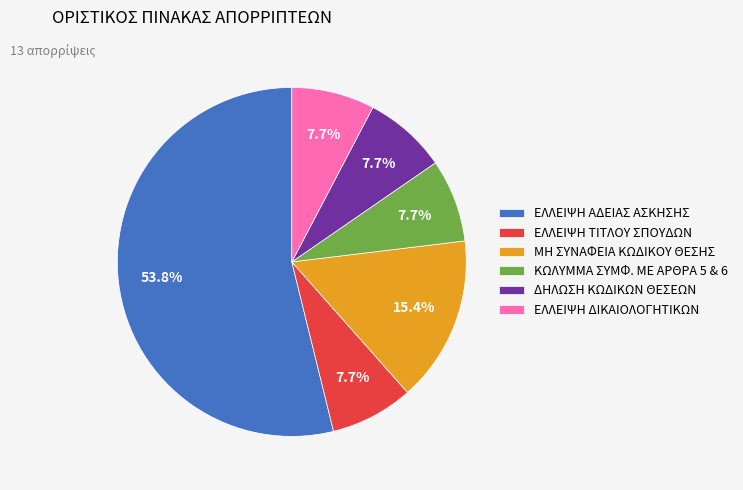

Which category has the biggest portion of the pie?

ΕΛΛΕΙΨΗ ΑΔΕΙΑΣ ΑΣΚΗΣΗΣ